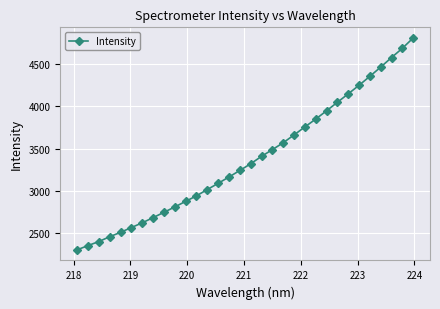

What is the value of the 21st point from the left?

3662.0